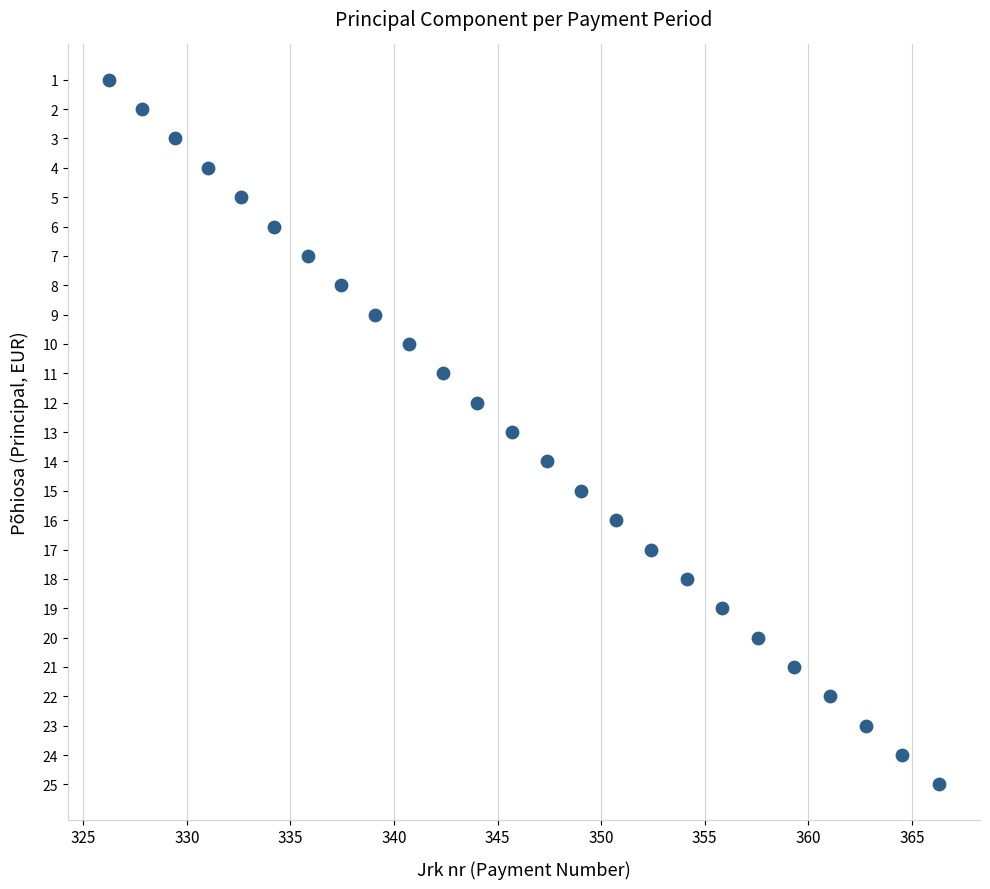

What is the range of Y values (max minus min)?

24